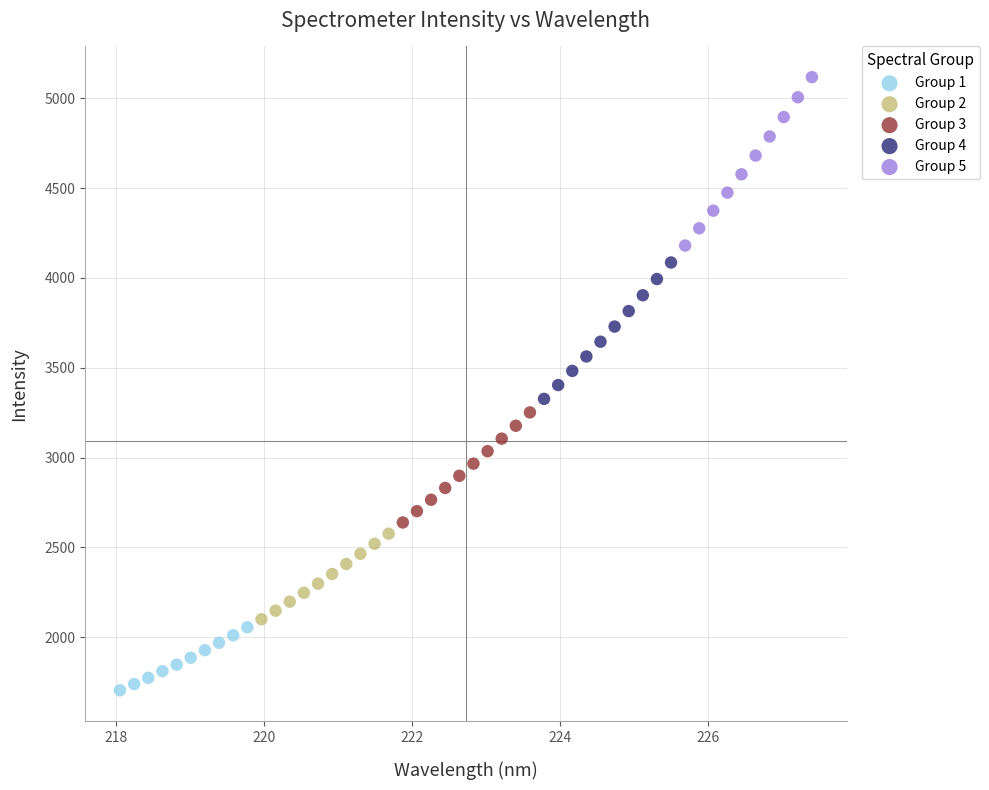

Which series reaches the minimum Y coordinate?

Group 1